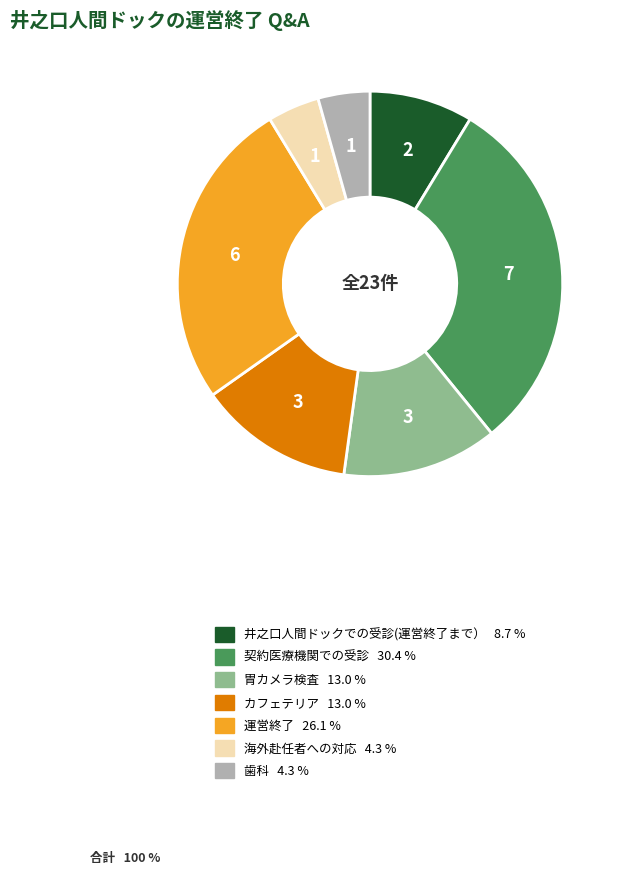

Which has a higher value, 井之口人間ドックでの受診(運営終了まで） or 海外赴任者への対応?

井之口人間ドックでの受診(運営終了まで）